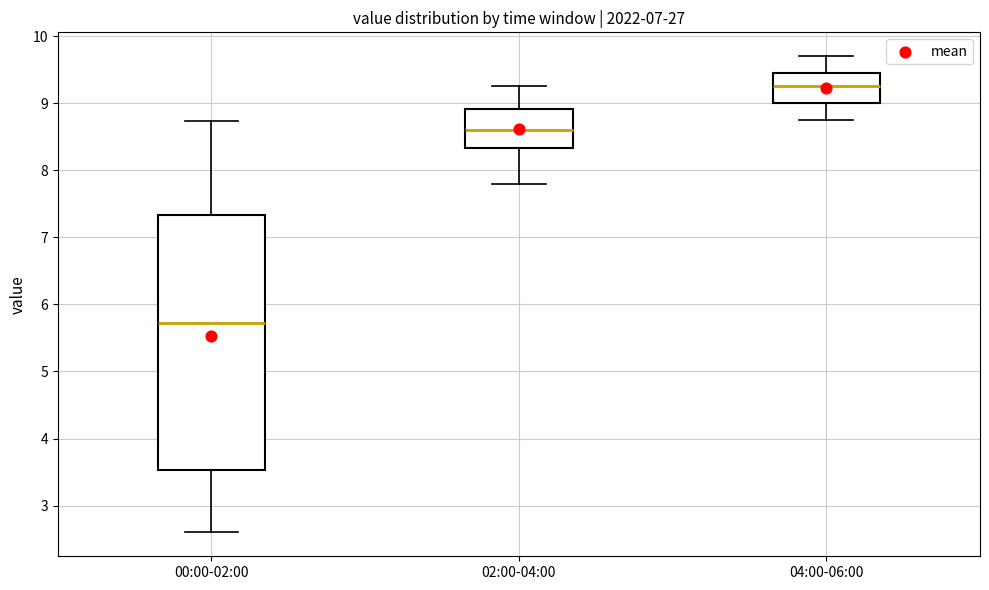

Where is the upper edge of the box for 04:00-06:00 on the y-axis? The values are not printed on the chart, so give them approximately, as read against the axis.

9.5